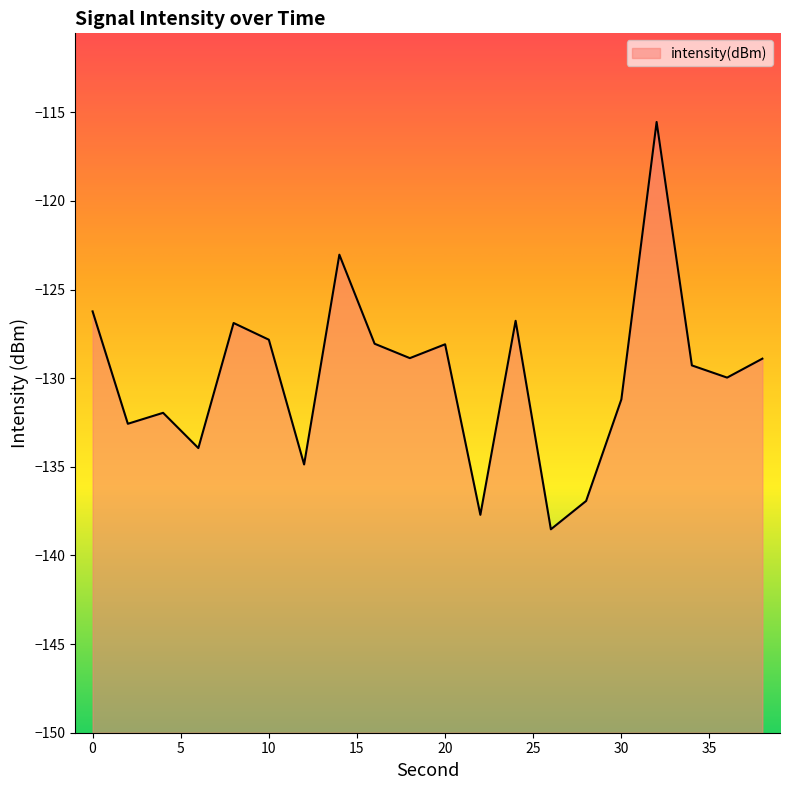

True or false: the data shows -77.8 at 36.

False